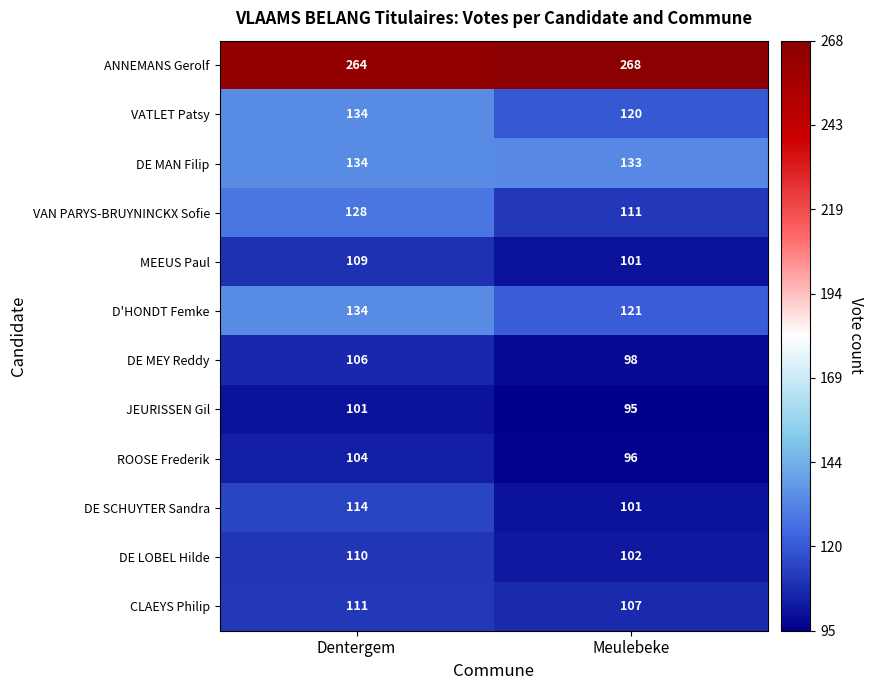

True or false: D'HONDT Femke has a value of 25 at Meulebeke.

False